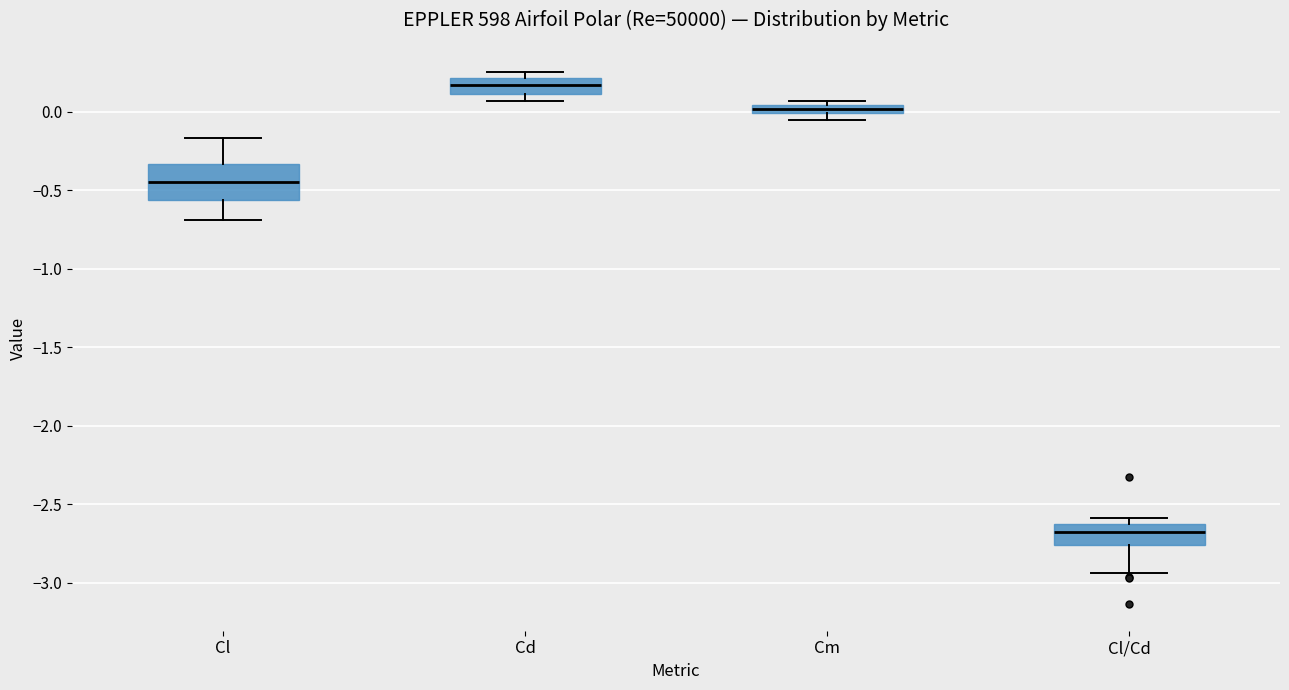

Which box has the highest median line?

Cd